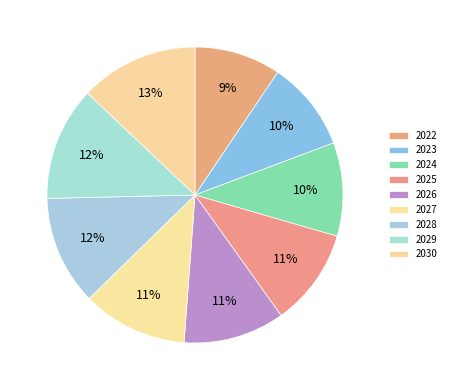

Which has a higher value, 2030 or 2023?

2030